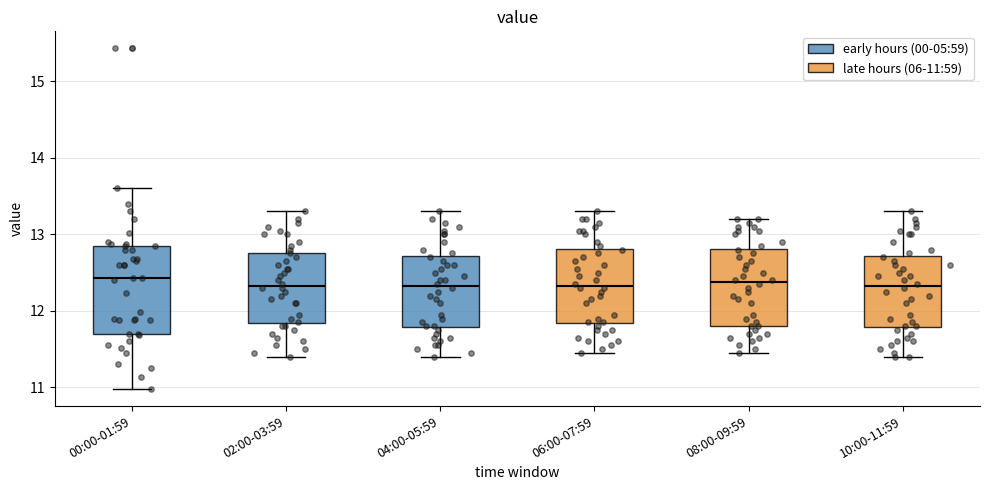

Where does the lower whisker of the box for 08:00-09:59 end on the y-axis? The values are not printed on the chart, so give them approximately, as read against the axis.

11.5